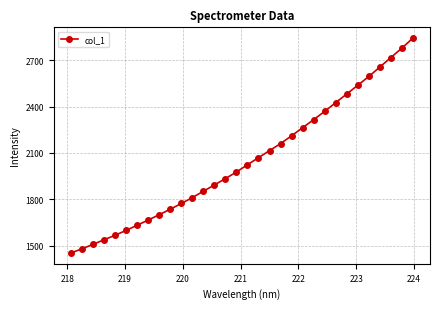

What is the average value?

2052.5